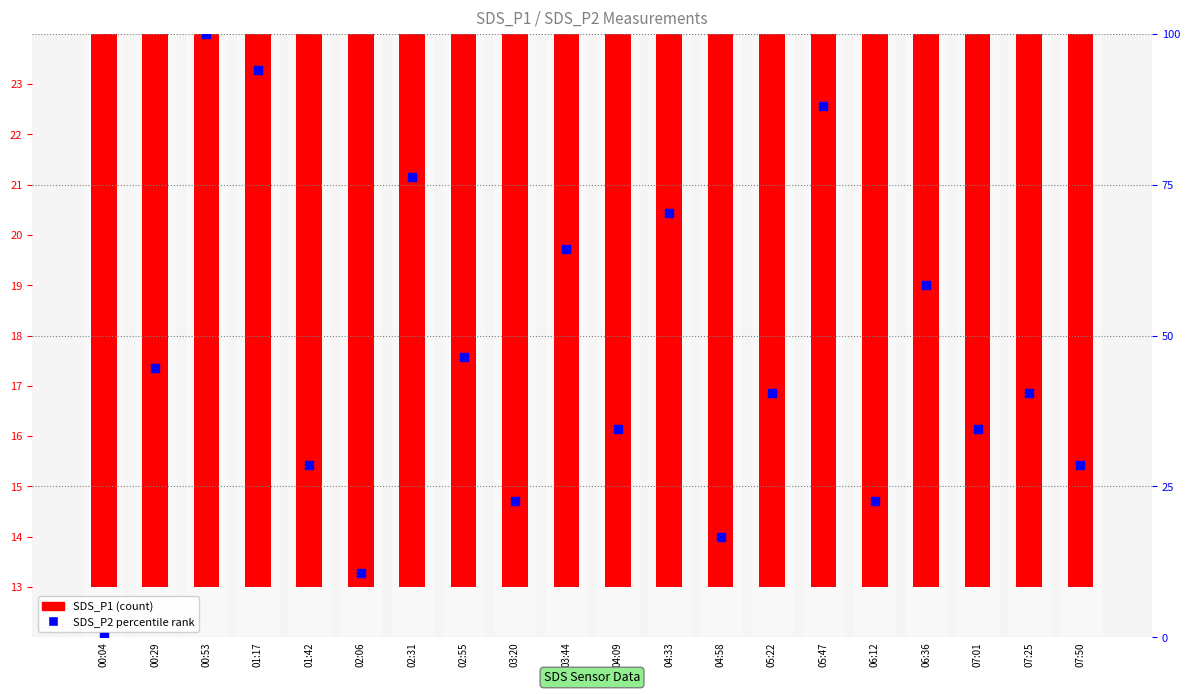

At which category is the sum across all series the highest?

00:53